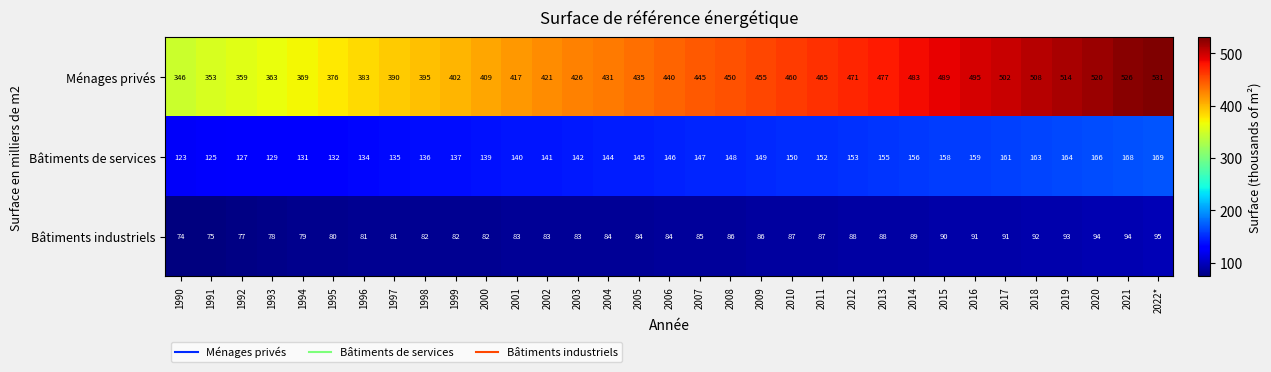

What is the difference between the second highest and second lowest values in the Ménages privés series?

173